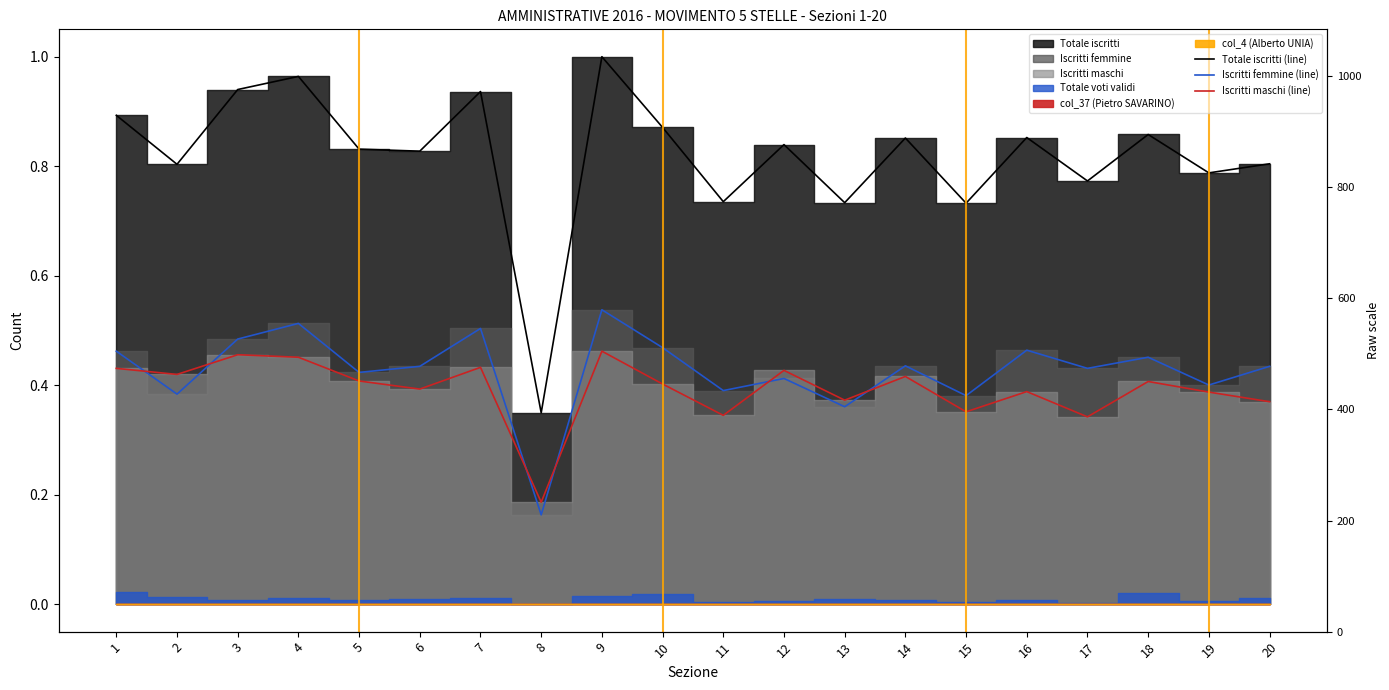

What is the difference between the maximum and minimum values in the Iscritti maschi (line) series?

0.3